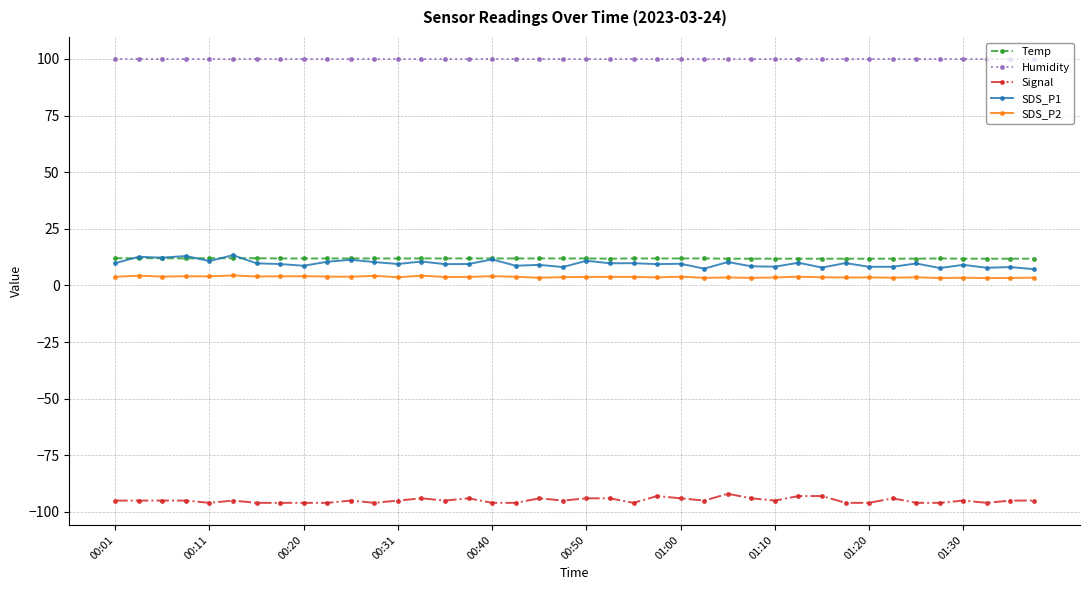

What is the smallest value displayed?

-96.0